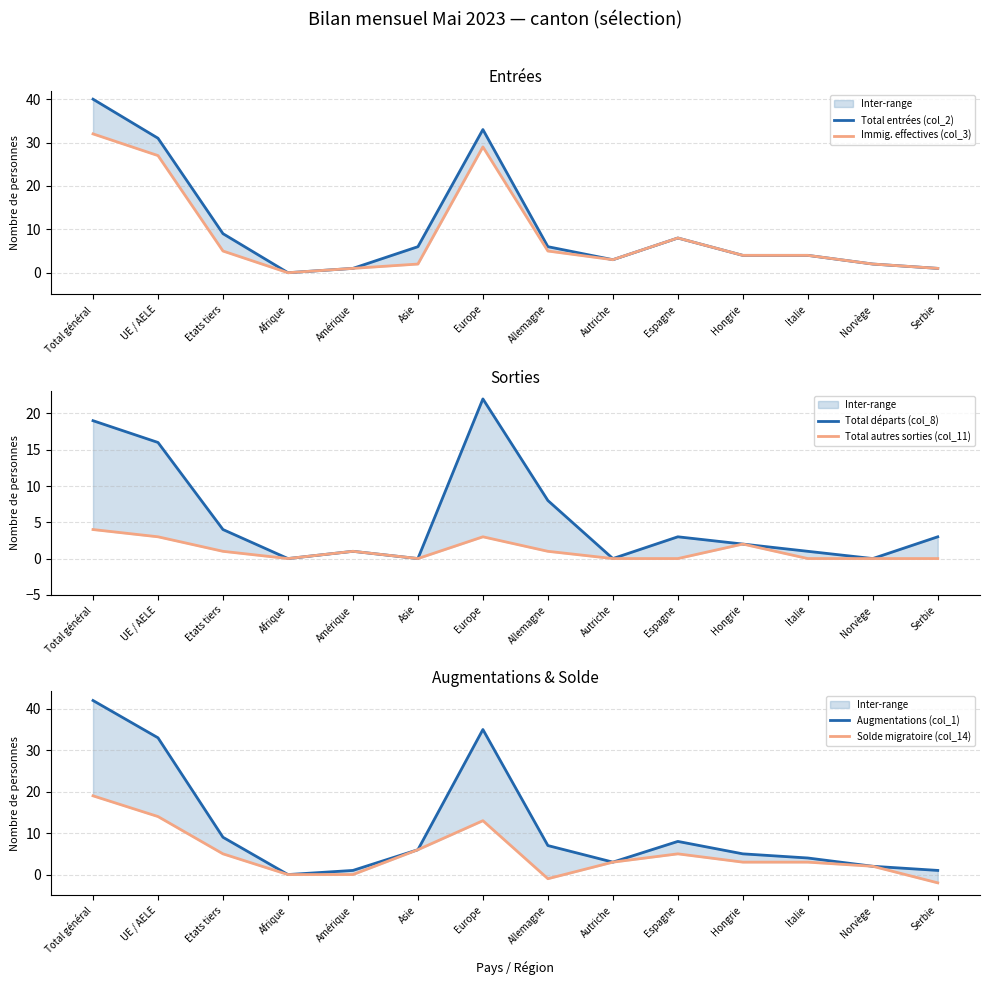

Where is the first local maximum for Immig. effectives (col_3)?

Europe